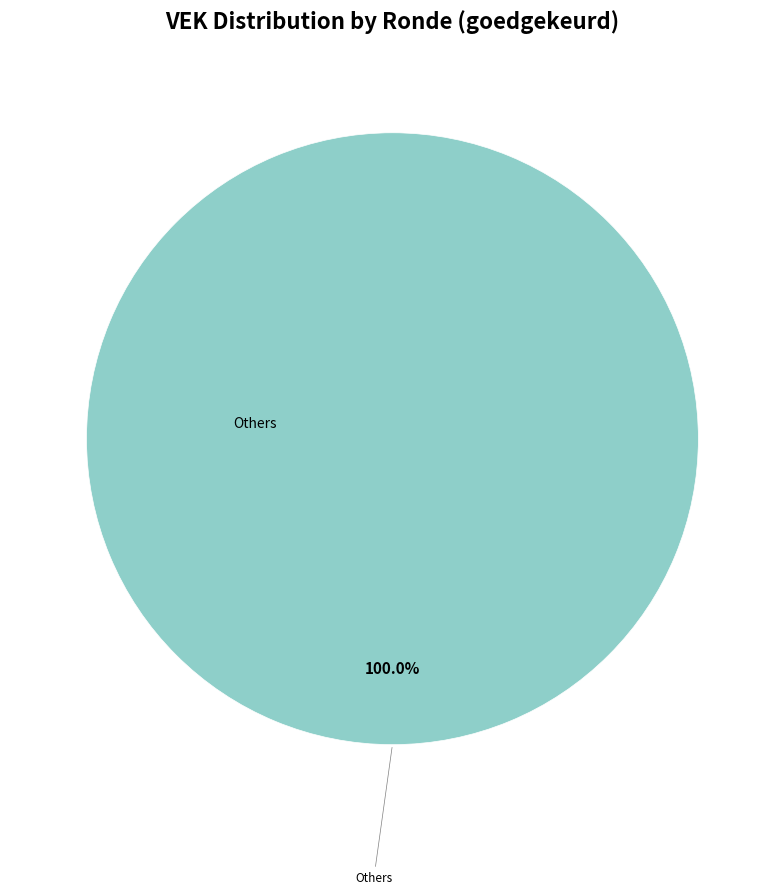

Does any single category account for the majority?

Yes